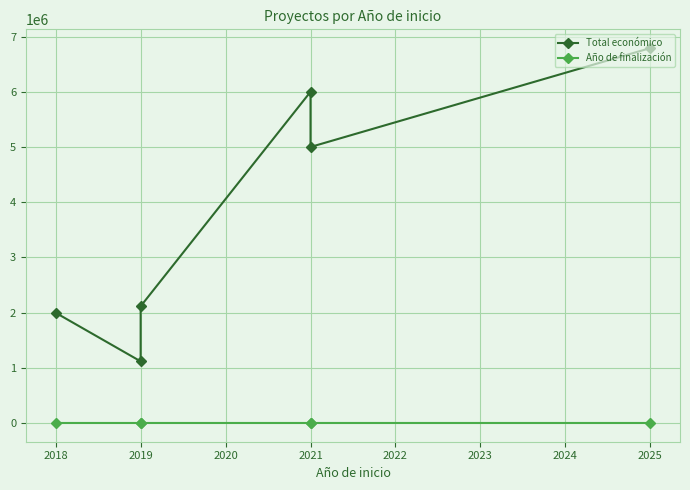

How many values in the Total económico series exceed 4999563?

2